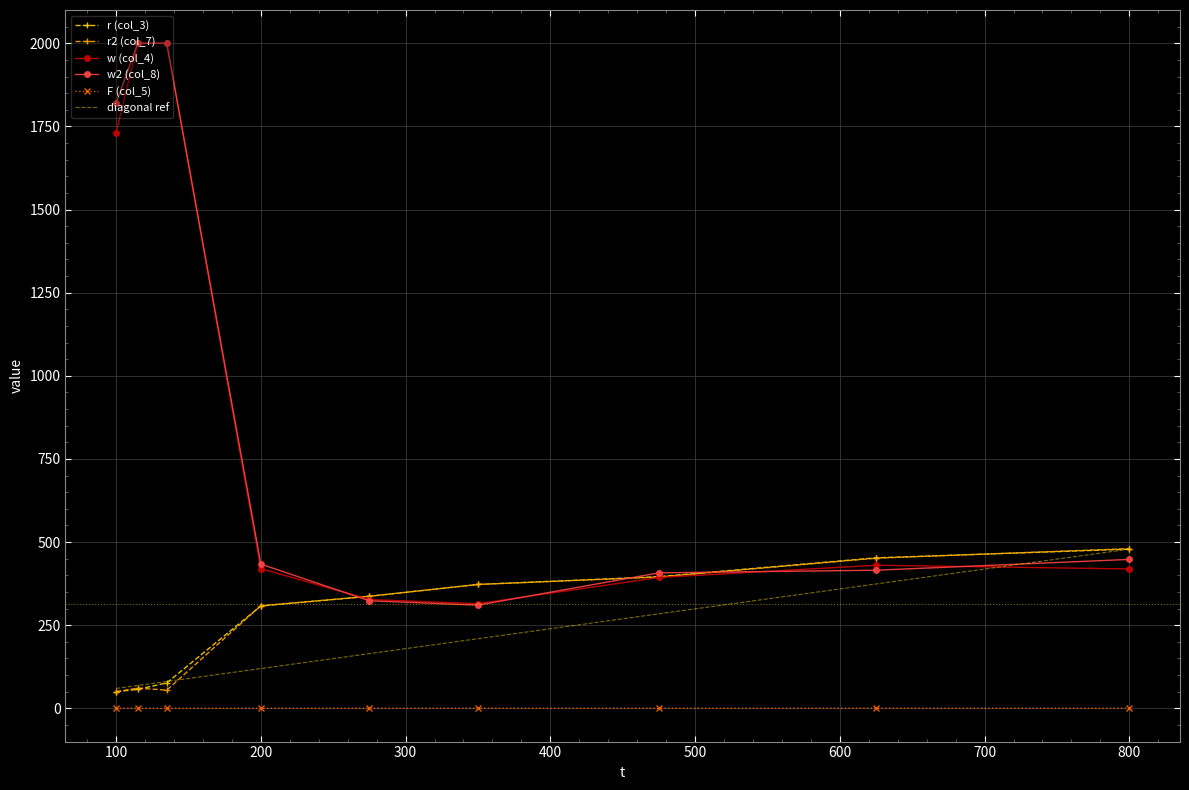

What is the maximum value shown in the chart?

2000.0